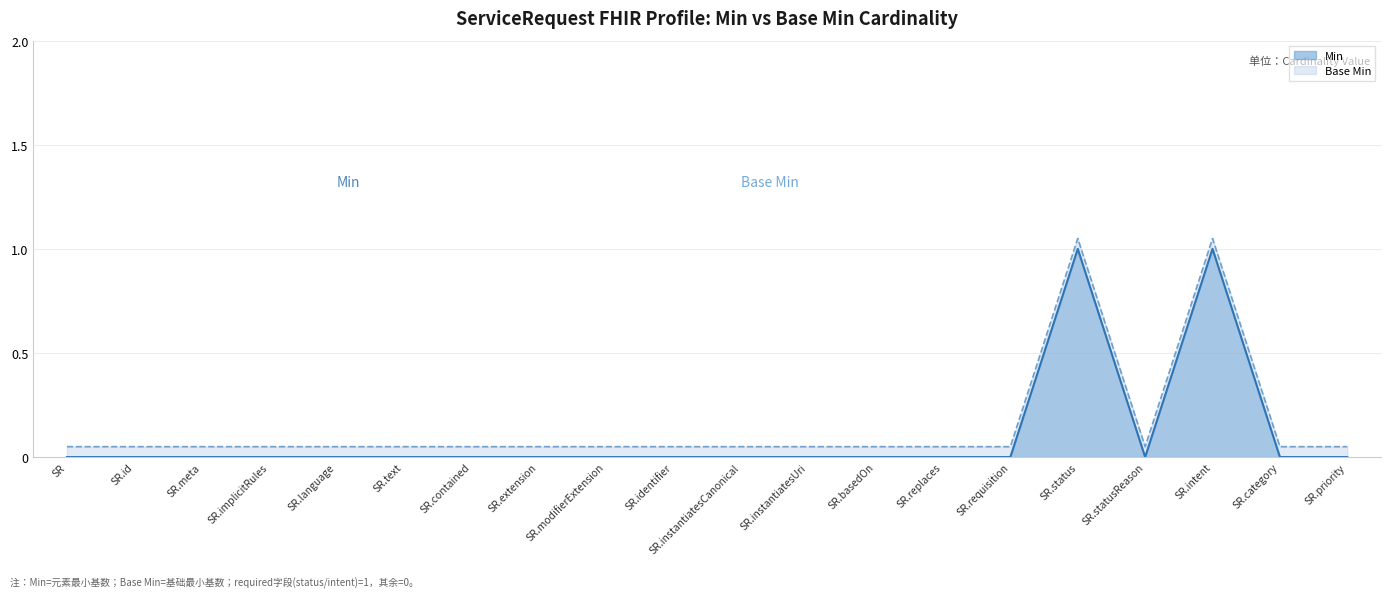

True or false: Min and Base Min intersect in this chart.

False